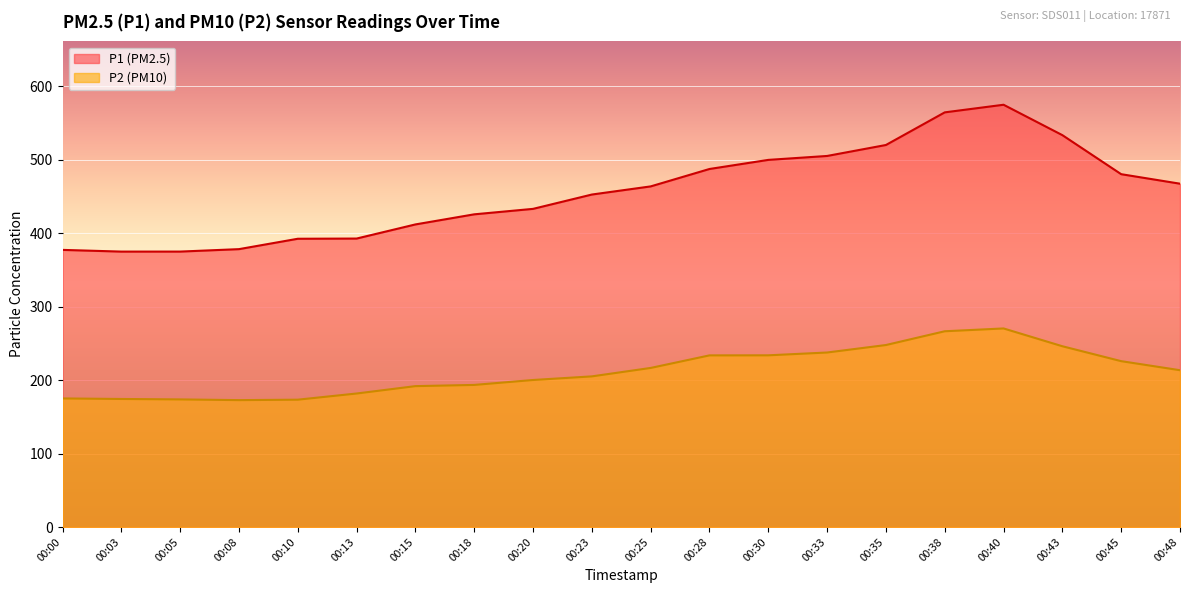

How many series are shown in this chart?

2